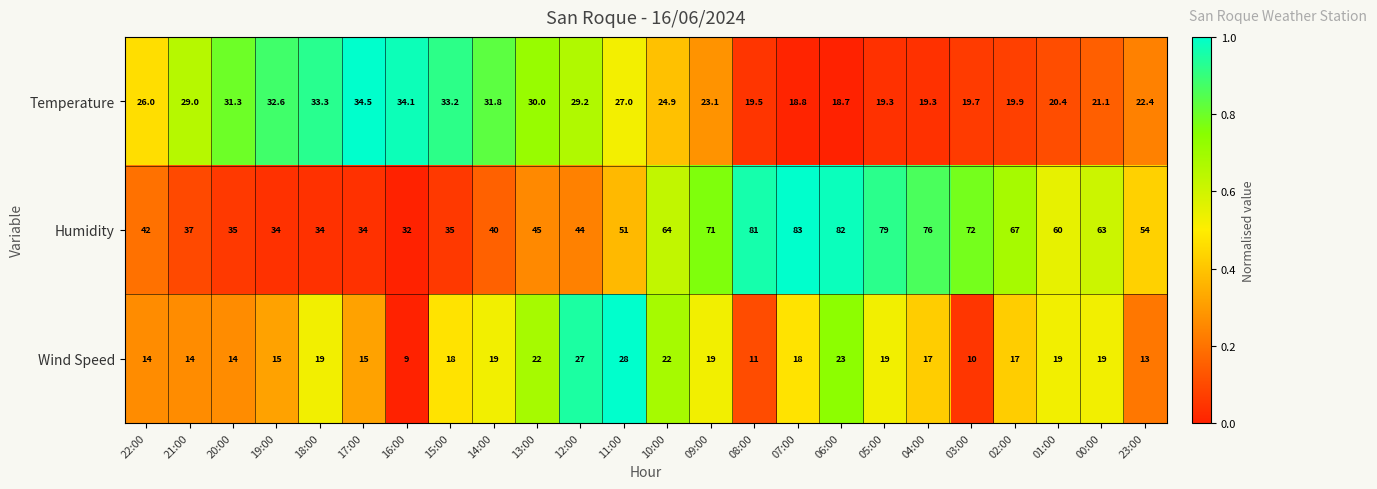

The Temperature series shows 33.2 at 15:00. True or false?

True